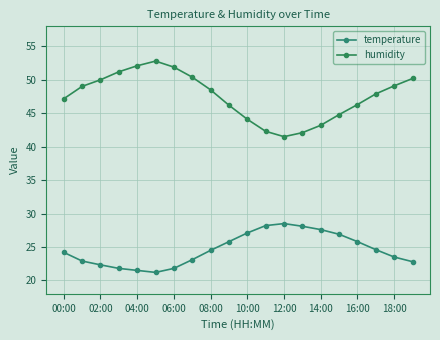

At how many categories does at least one series exceed 50?

6